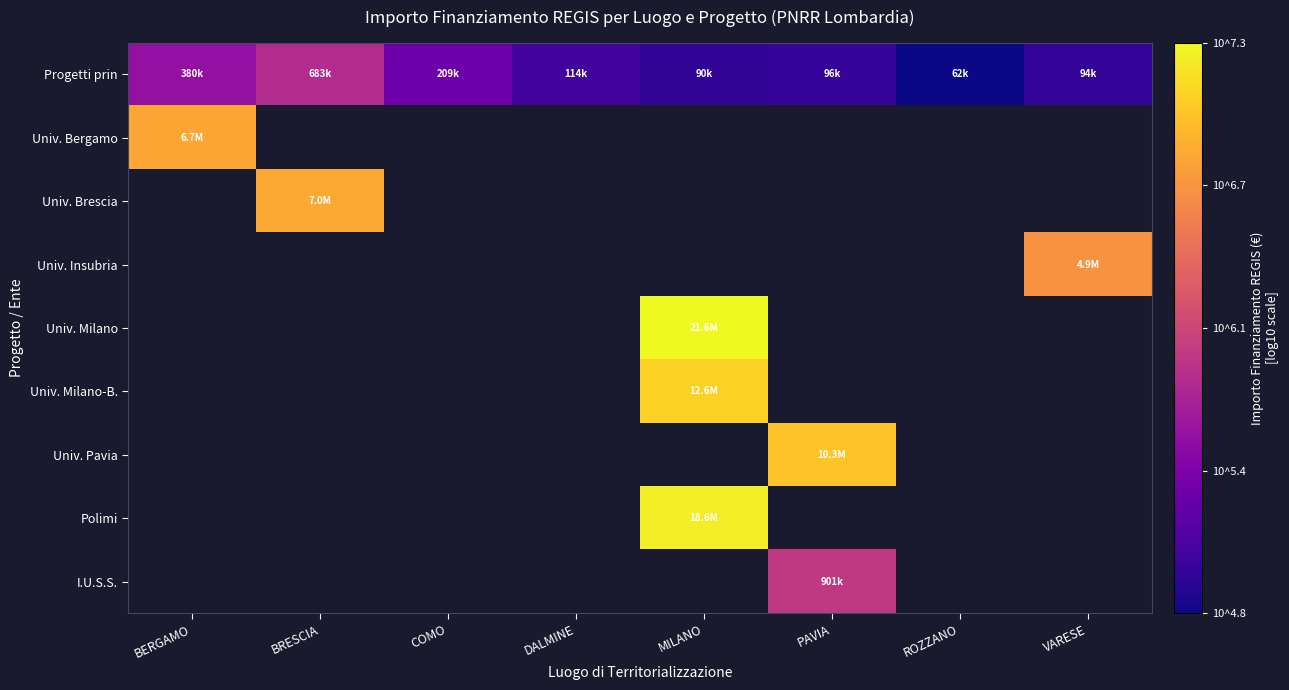

Which series has the widest spread of values?

Progetti prin